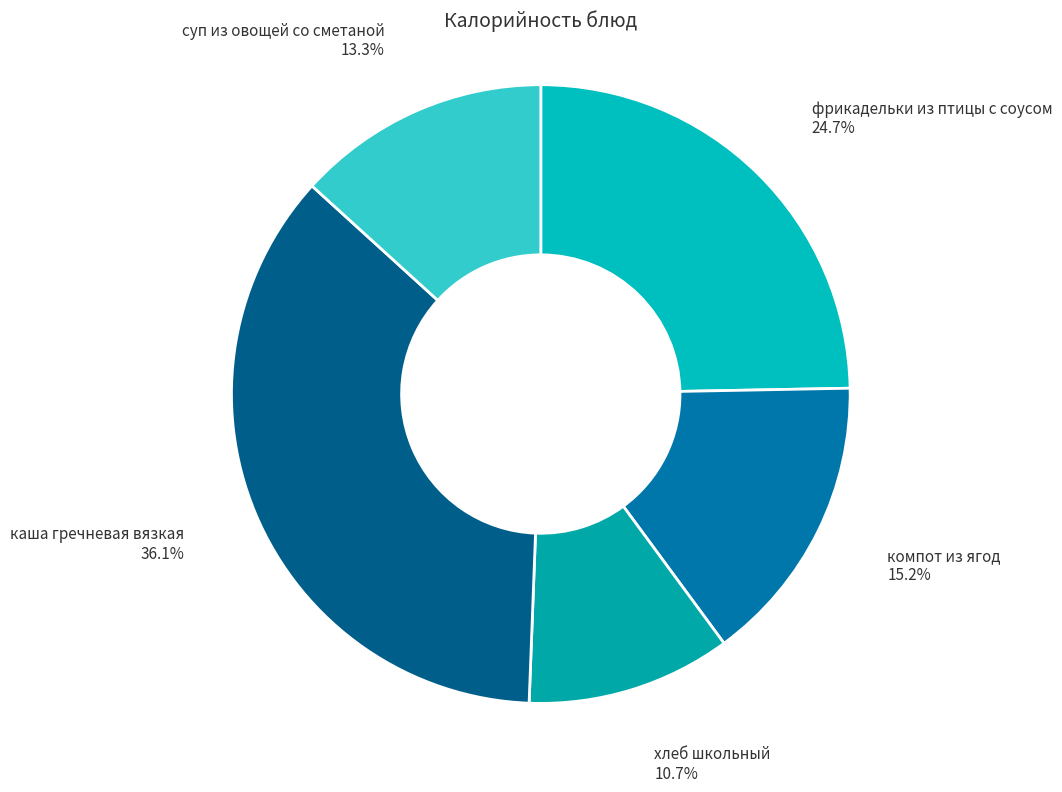

How many segments does this pie chart have?

5